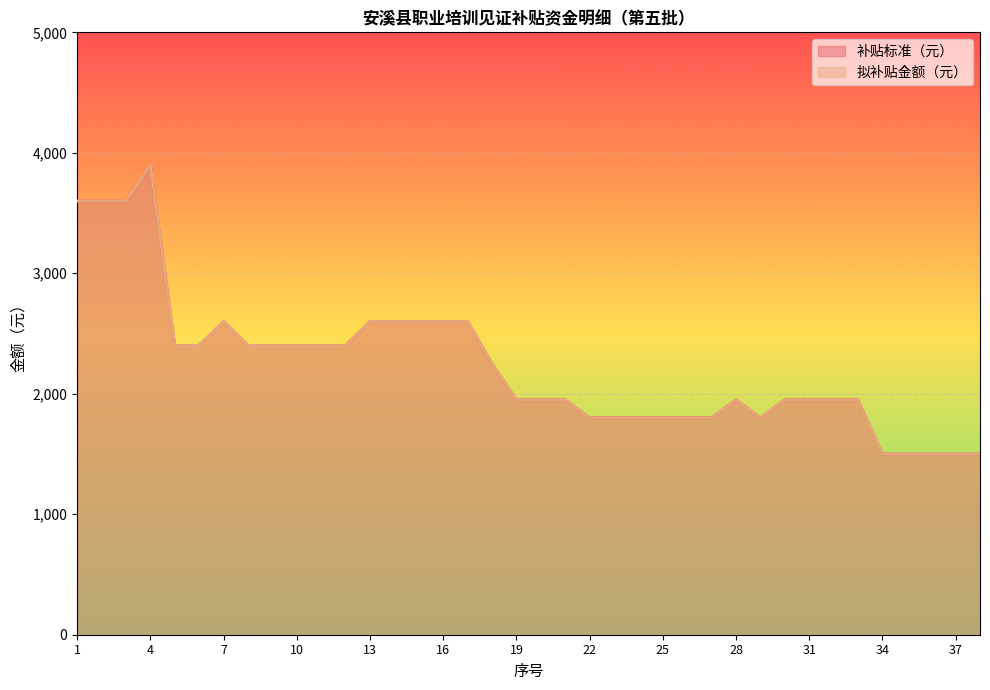

Where is the first local maximum for 补贴标准（元）?

4